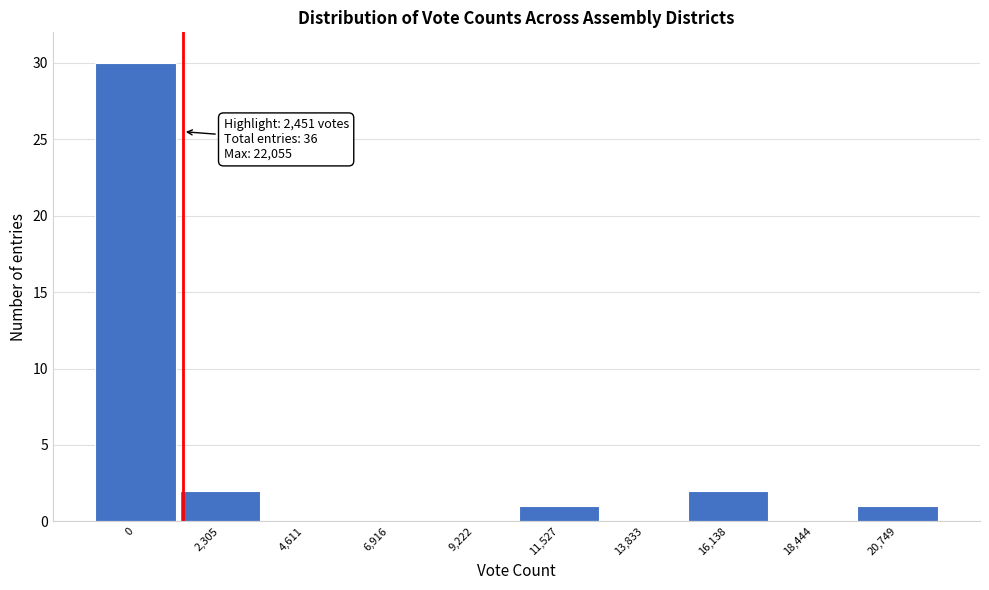

Reading left to right, transcribe all the data shown in this chart.

0=30	2,305=2	4,611=0	6,916=0	9,222=0	11,527=1	13,833=0	16,138=2	18,444=0	20,749=1